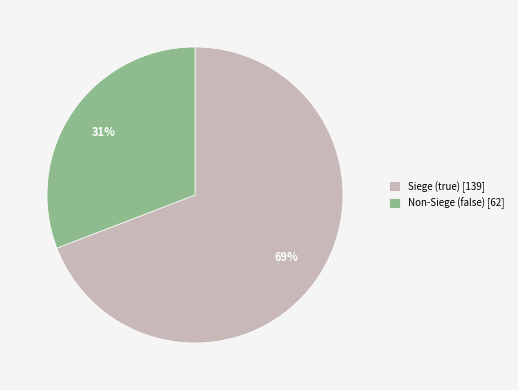

To the nearest percent, what portion does Non-Siege (false) [62] represent?

31%